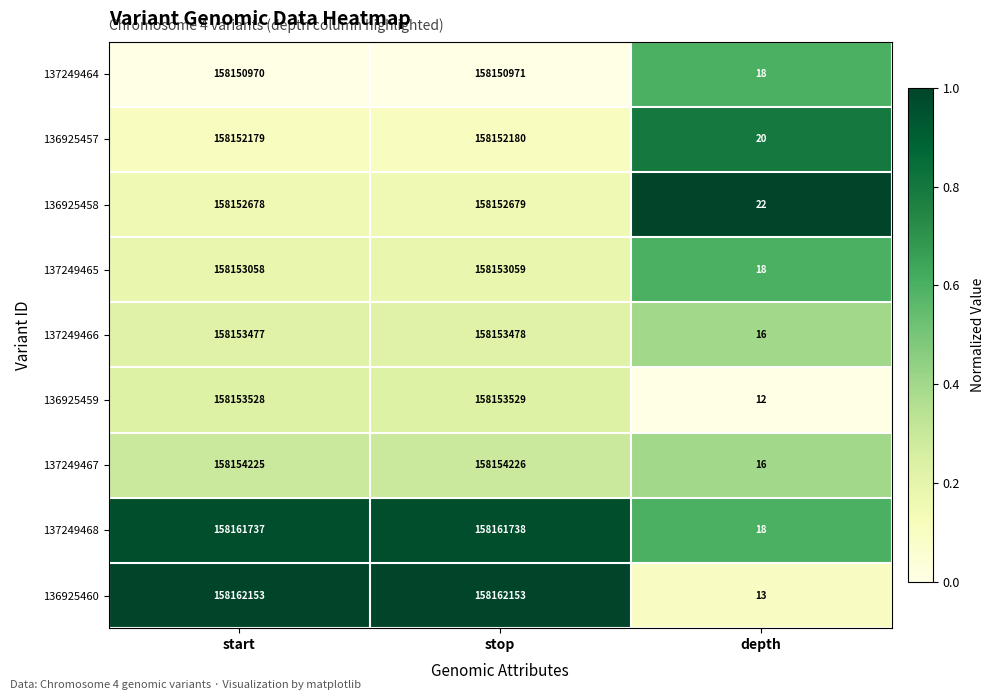

What is the average value of the 136925457 series?

105434793